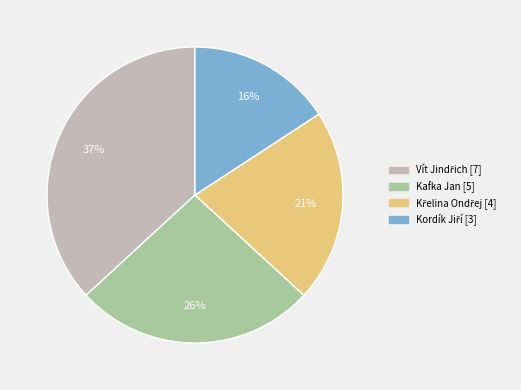

Does Kafka Jan account for over 50% of the chart?

No